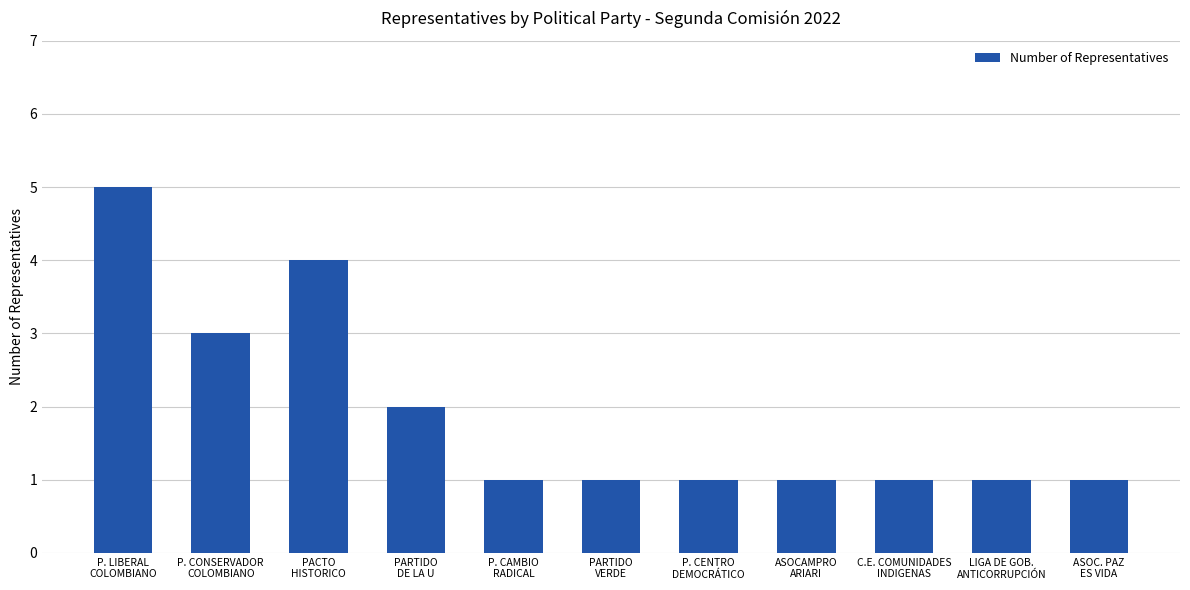

Count the values in the range 1 to 3.

9